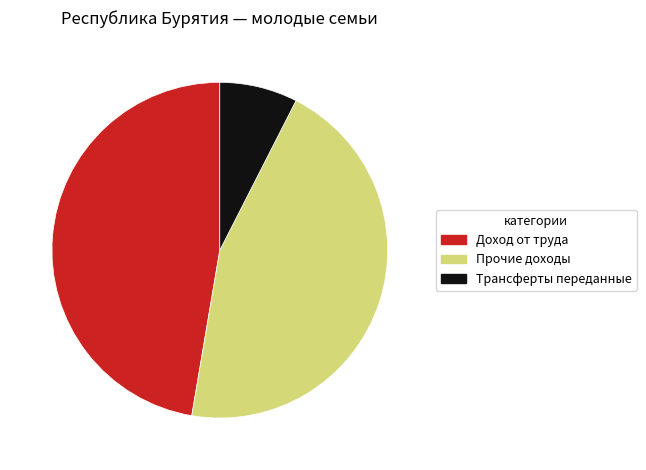

True or false: Прочие доходы accounts for 45% of the total.

True